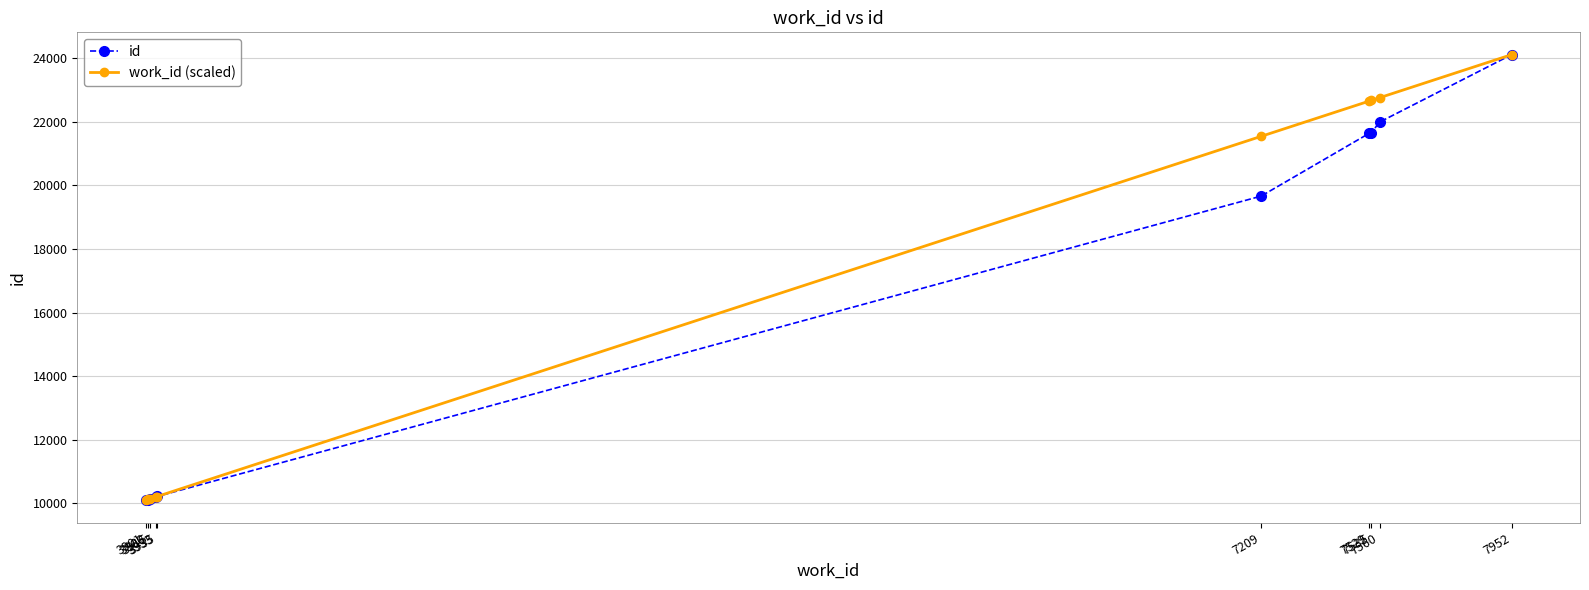

Does the chart have visible grid lines?

Yes